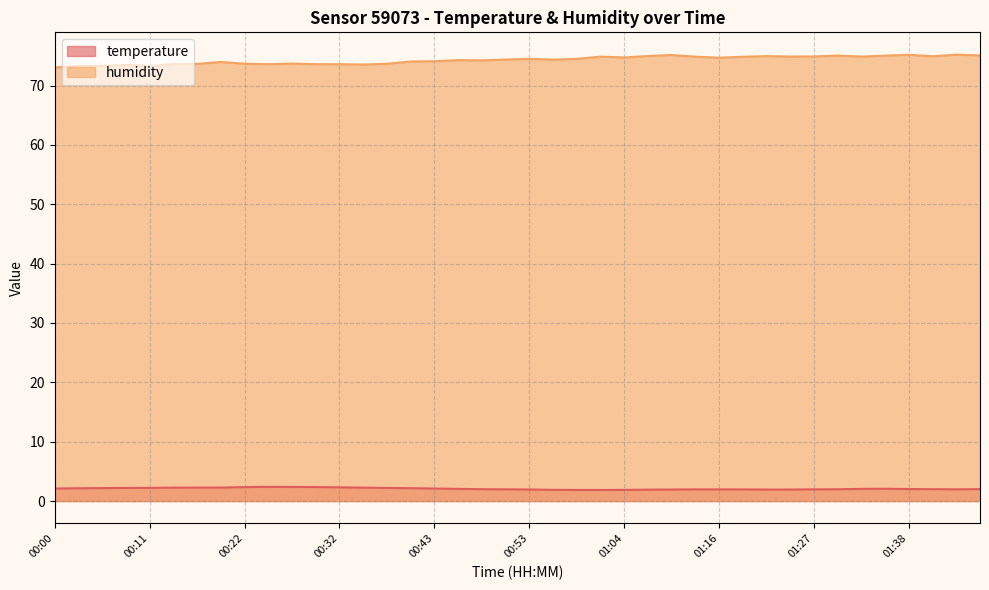

True or false: humidity and temperature cross at least once.

False